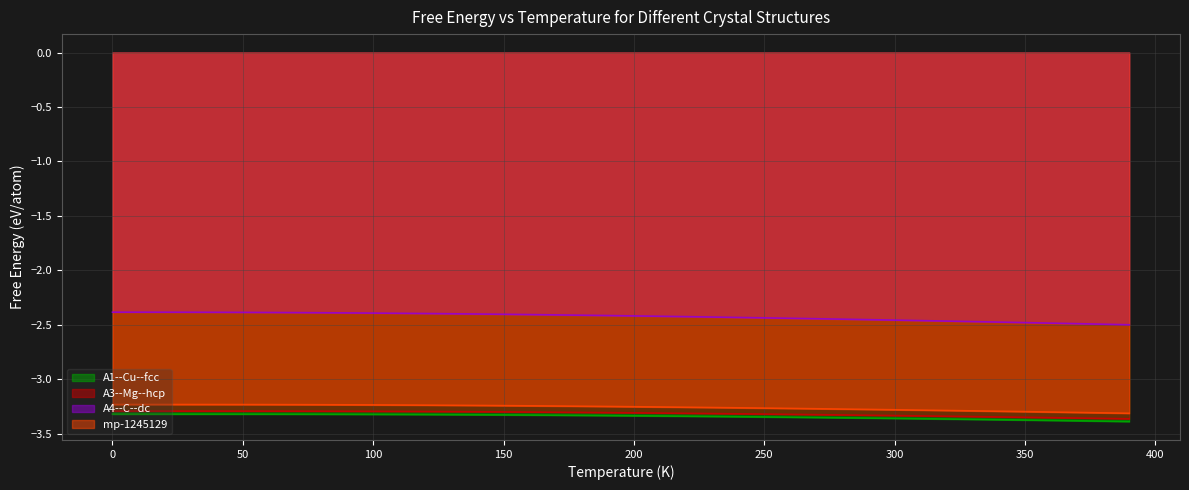

Count the number of categories in the chart.

40